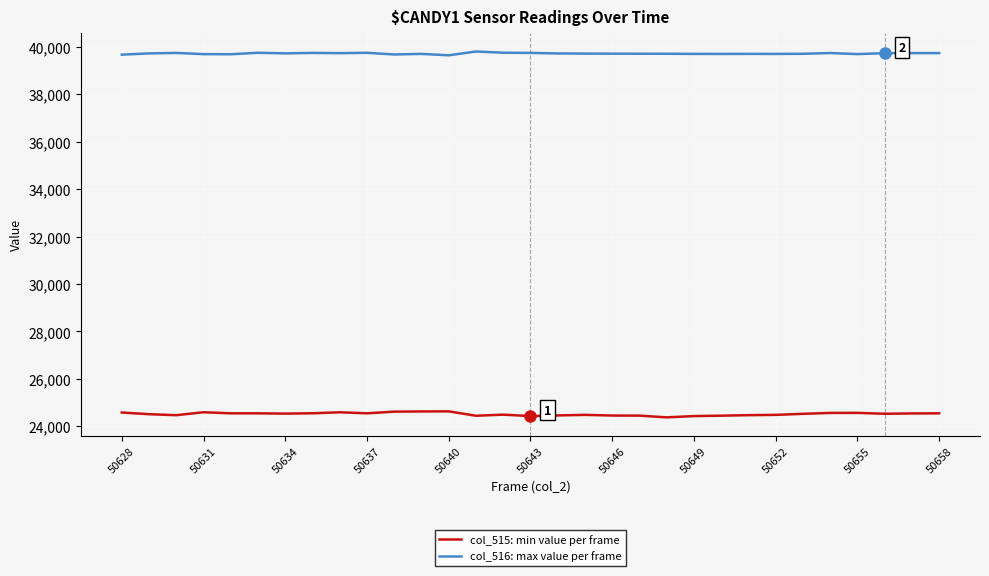

Which series has the largest total across all categories?

col_516: max value per frame